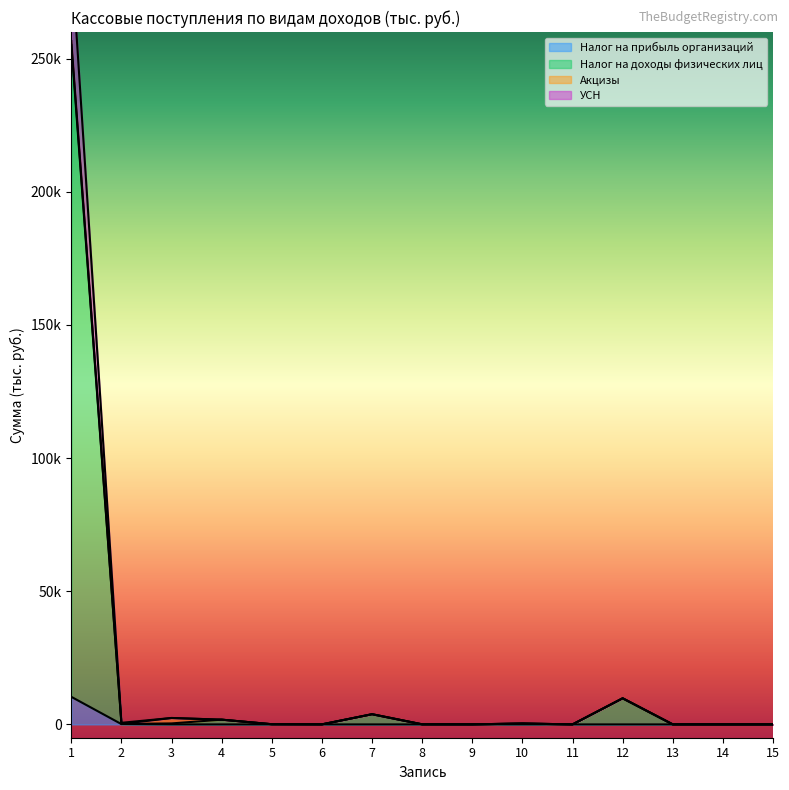

Rank the categories by УСН value from lowest to highest.

14, 15, 11, 13, 9, 6, 8, 5, 10, 2, 4, 3, 7, 12, 1